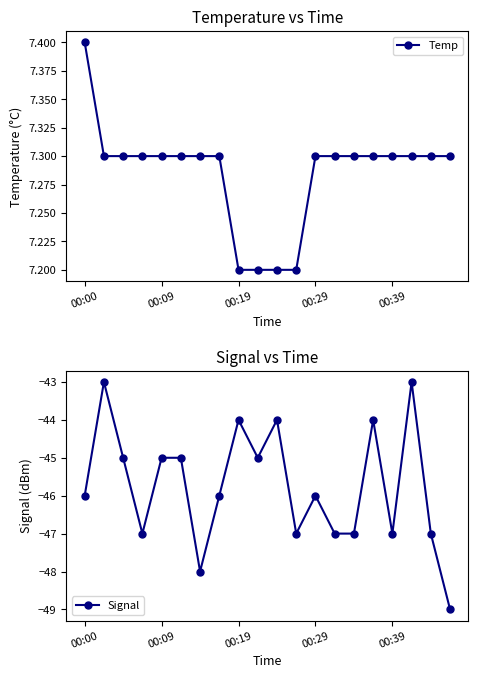

The value of Temp at 00:19 is 7.2. True or false?

True